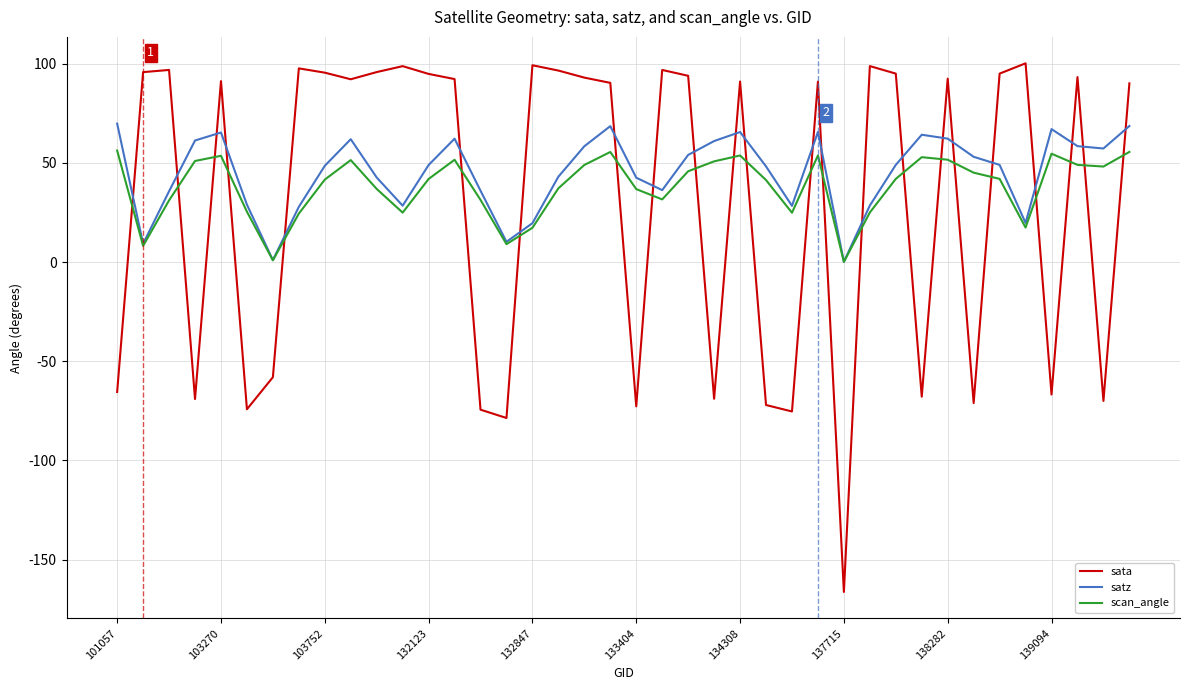

What is the greatest value displayed?

100.2